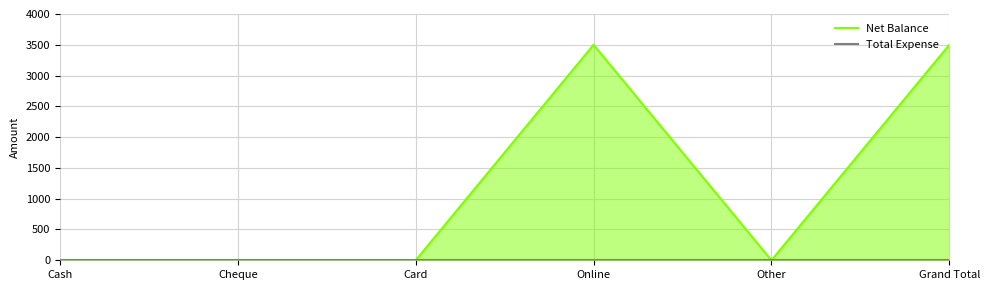

What is the difference between the Net Balance values at Grand Total and Other?

3500